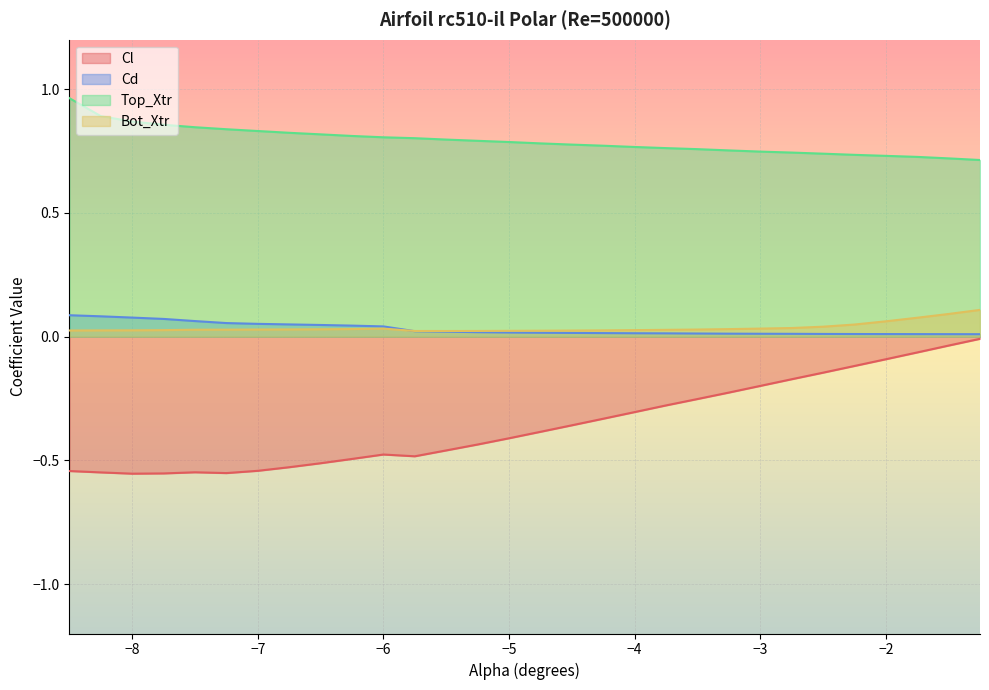

Which series has the largest total across all categories?

Top_Xtr